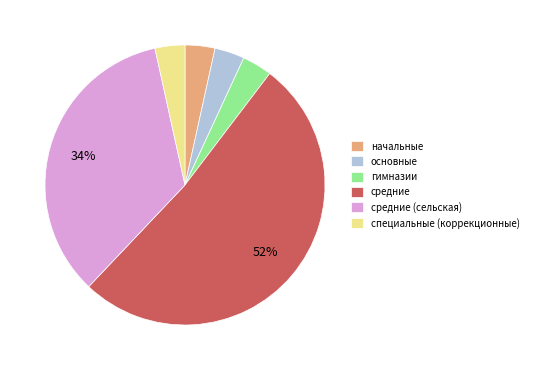

Is the sum of основные and гимназии greater than half?

No